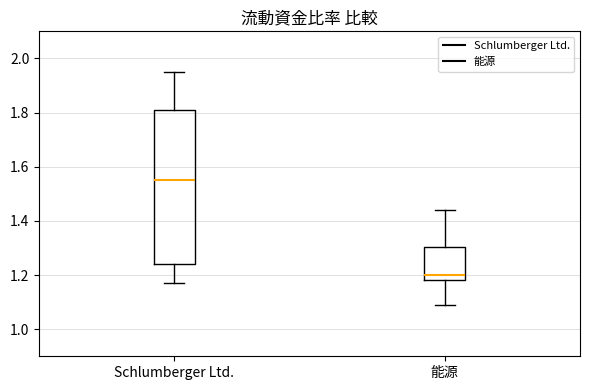

Reading left to right, read every box against the y-axis: the position of its median line, the range the box covers, and the ends of its whiskers. The values are not printed on the chart, so give them approximately, as read against the axis.

Schlumberger Ltd.: median 1.56, box 1.24 to 1.82, whiskers 1.18 to 1.96
能源: median 1.20, box 1.18 to 1.30, whiskers 1.10 to 1.44